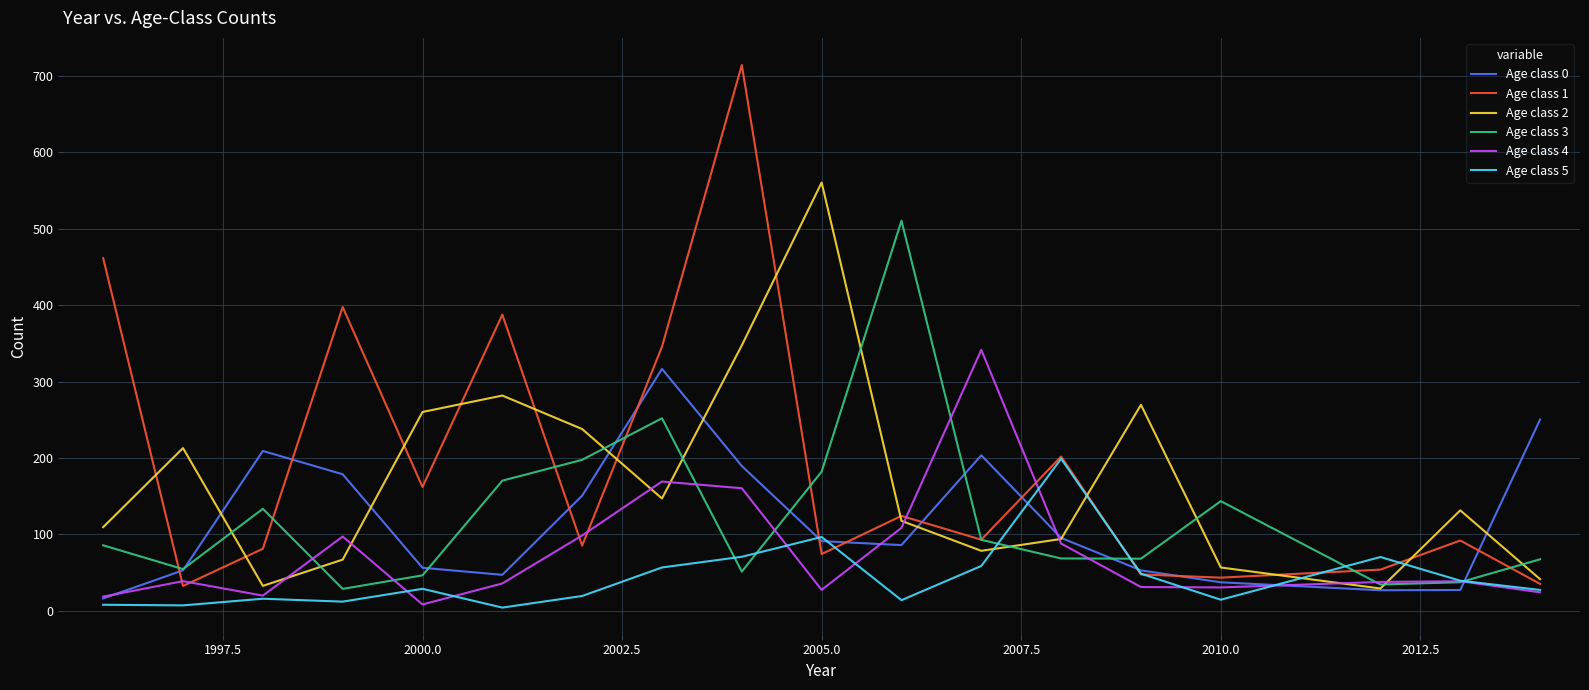

True or false: Age class 0 and Age class 5 cross at least once.

True